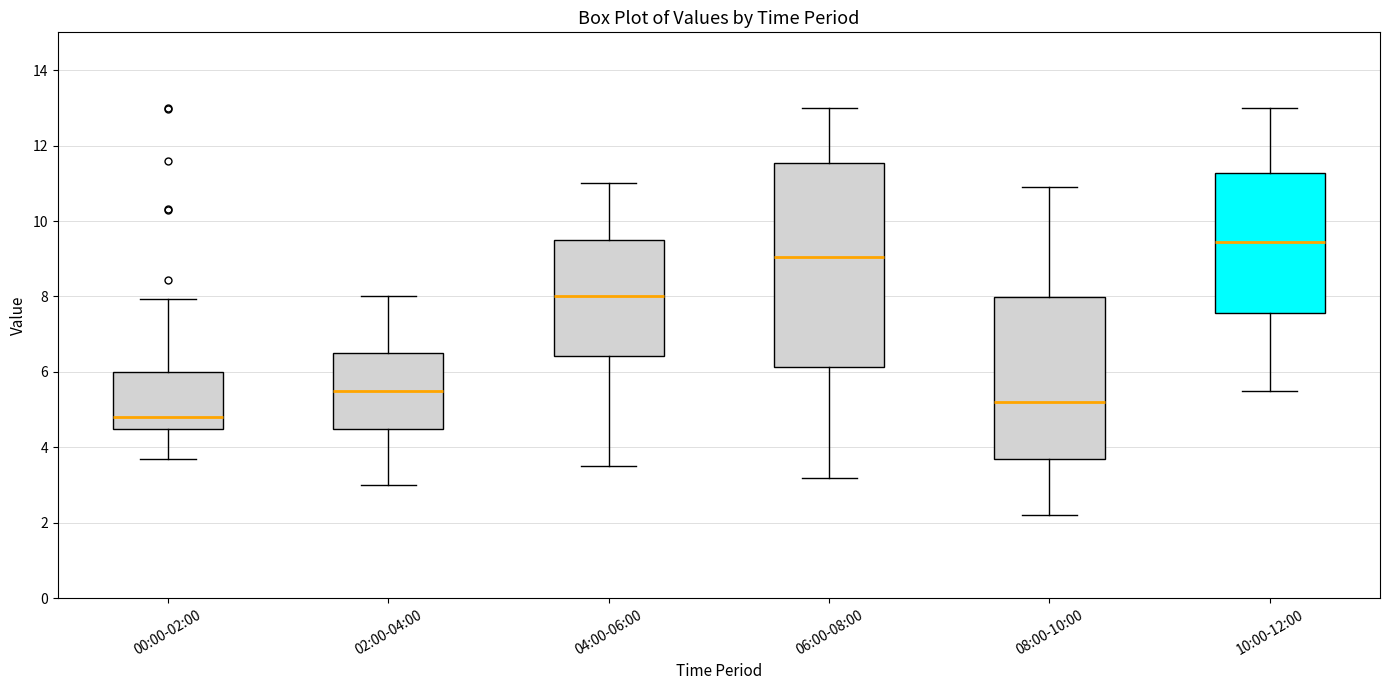

Reading left to right, transcribe this box plot: for each box, give where its median line is, the range the box spans, and where its two whiskers end, as read against the y-axis. The values are not printed on the chart, so give them approximately, as read against the axis.

00:00-02:00: median 4.8, box 4.4 to 6.0, whiskers 3.8 to 8.0
02:00-04:00: median 5.6, box 4.4 to 6.6, whiskers 3.0 to 8.0
04:00-06:00: median 8.0, box 6.4 to 9.6, whiskers 3.6 to 11.0
06:00-08:00: median 9.0, box 6.2 to 11.6, whiskers 3.2 to 13.0
08:00-10:00: median 5.2, box 3.8 to 8.0, whiskers 2.2 to 11.0
10:00-12:00: median 9.4, box 7.6 to 11.2, whiskers 5.6 to 13.0